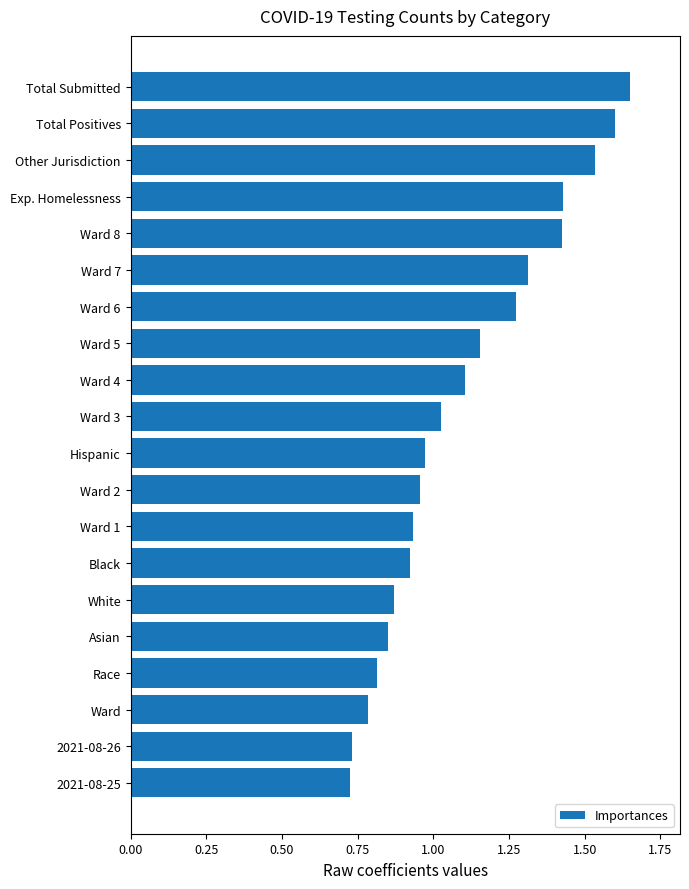

What is the average value?

1.1